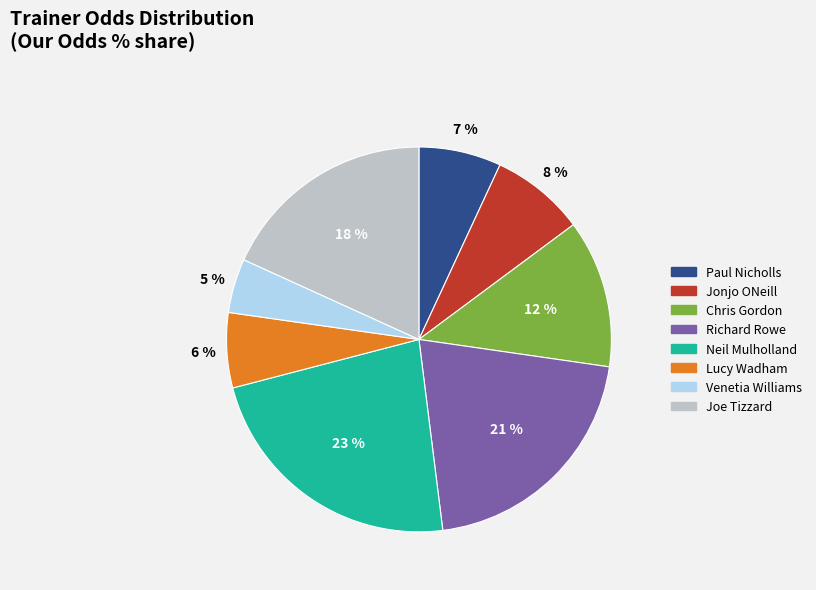

How many segments does this pie chart have?

8